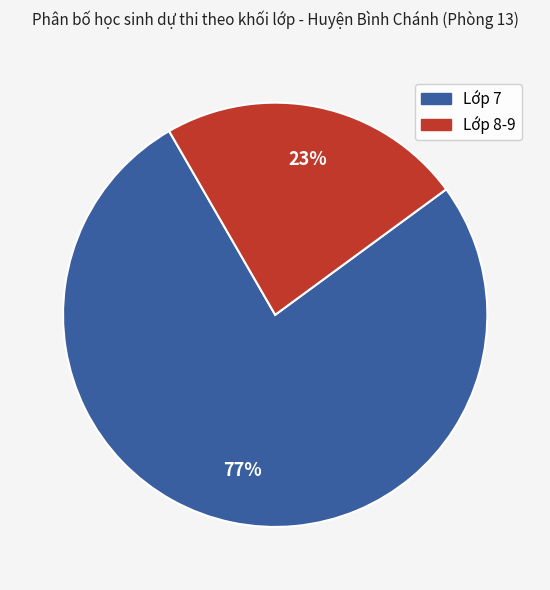

Which has a higher value, Lớp 8-9 or Lớp 7?

Lớp 7